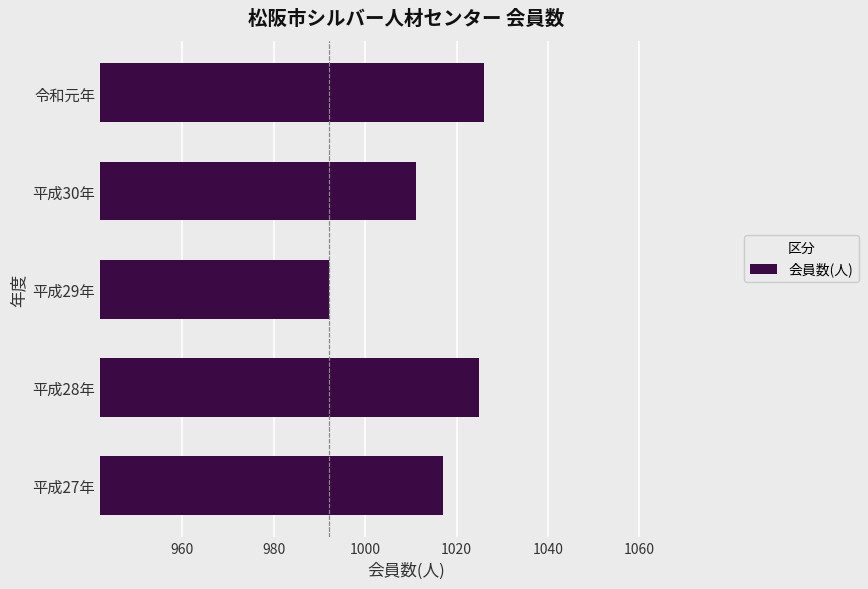

What is the average value?

1014